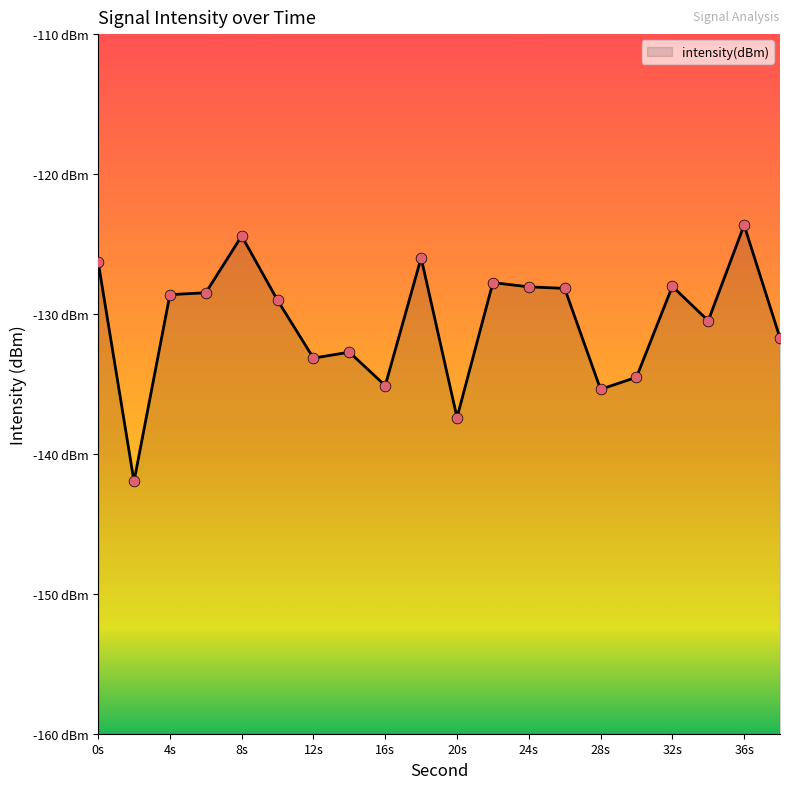

Which has a higher value, 38 or 18?

18